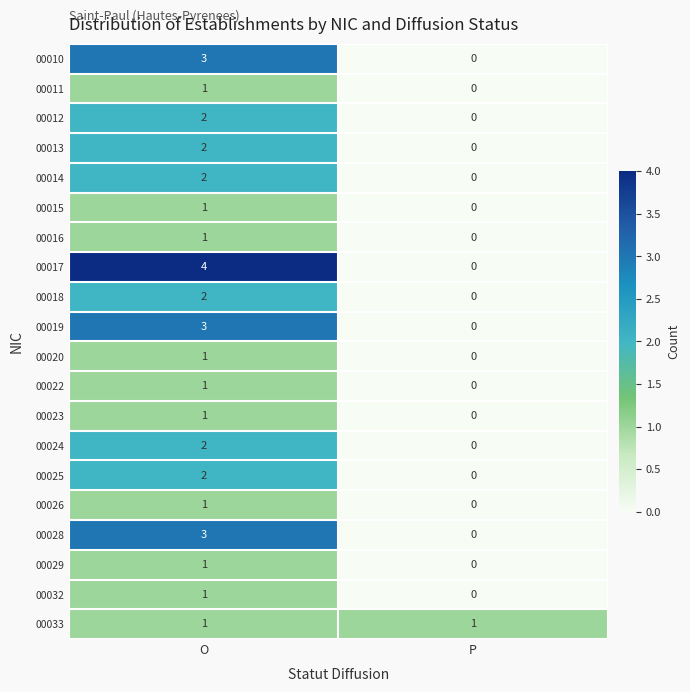

At which category is the sum across all series the highest?

O